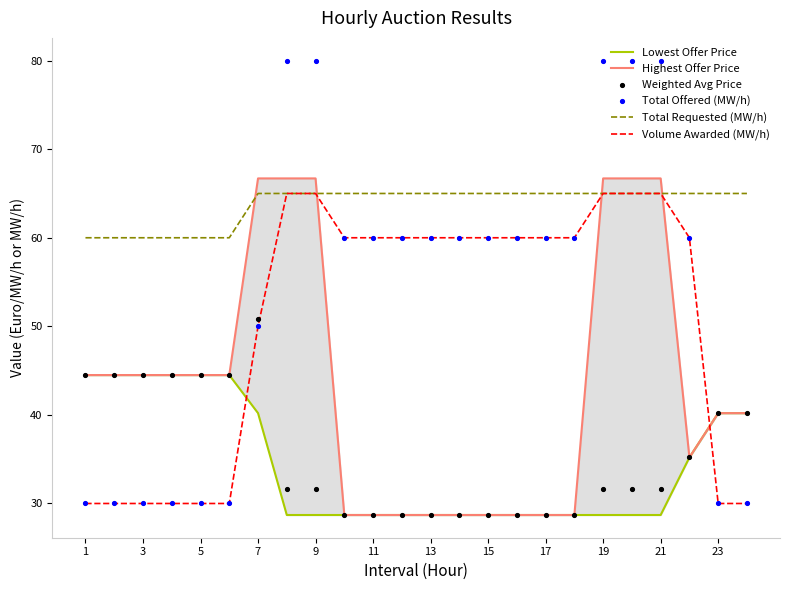

Which series has the largest Y range (max minus min)?

Total Offered (MW/h)